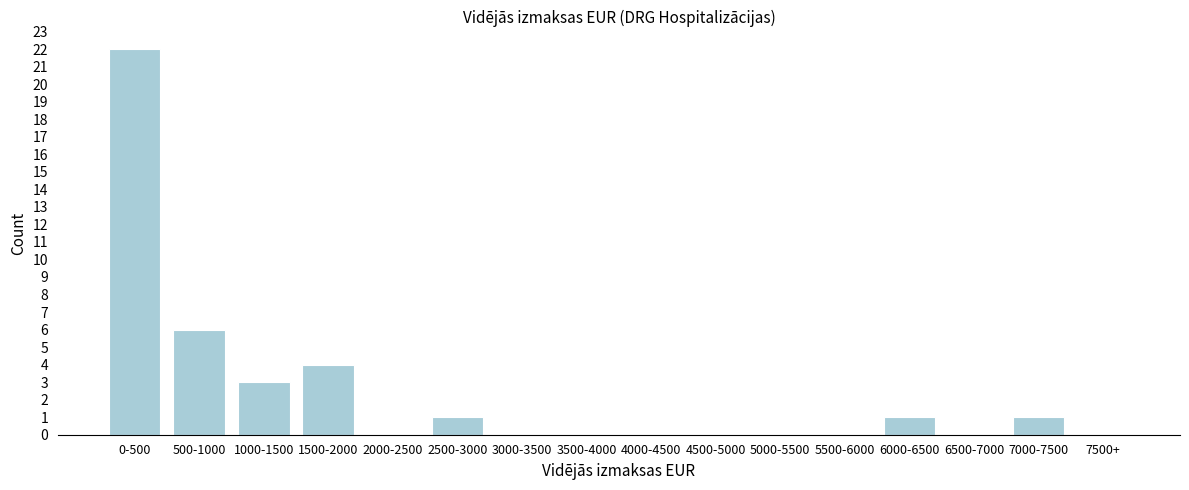

Reading left to right, transcribe all the data shown in this chart.

0-500=22	500-1000=6	1000-1500=3	1500-2000=4	2000-2500=0	2500-3000=1	3000-3500=0	3500-4000=0	4000-4500=0	4500-5000=0	5000-5500=0	5500-6000=0	6000-6500=1	6500-7000=0	7000-7500=1	7500+=0